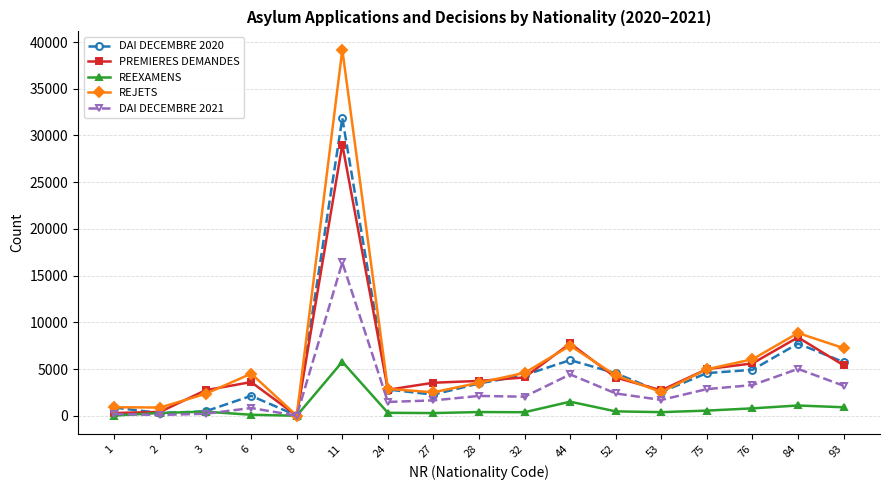

Does the chart have visible grid lines?

Yes